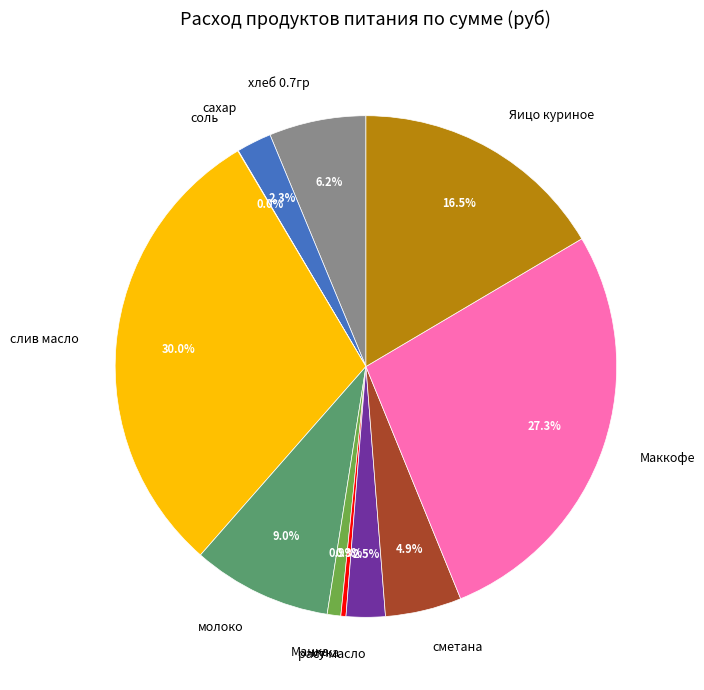

Is there any slice that represents more than half of the pie?

No